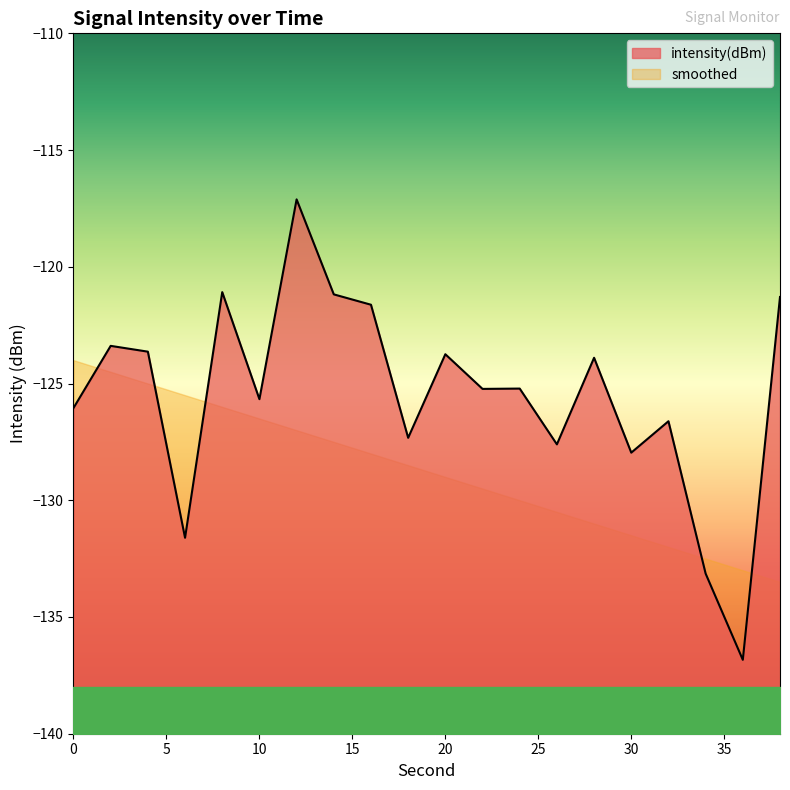

What value does the data have at 0?

-126.0